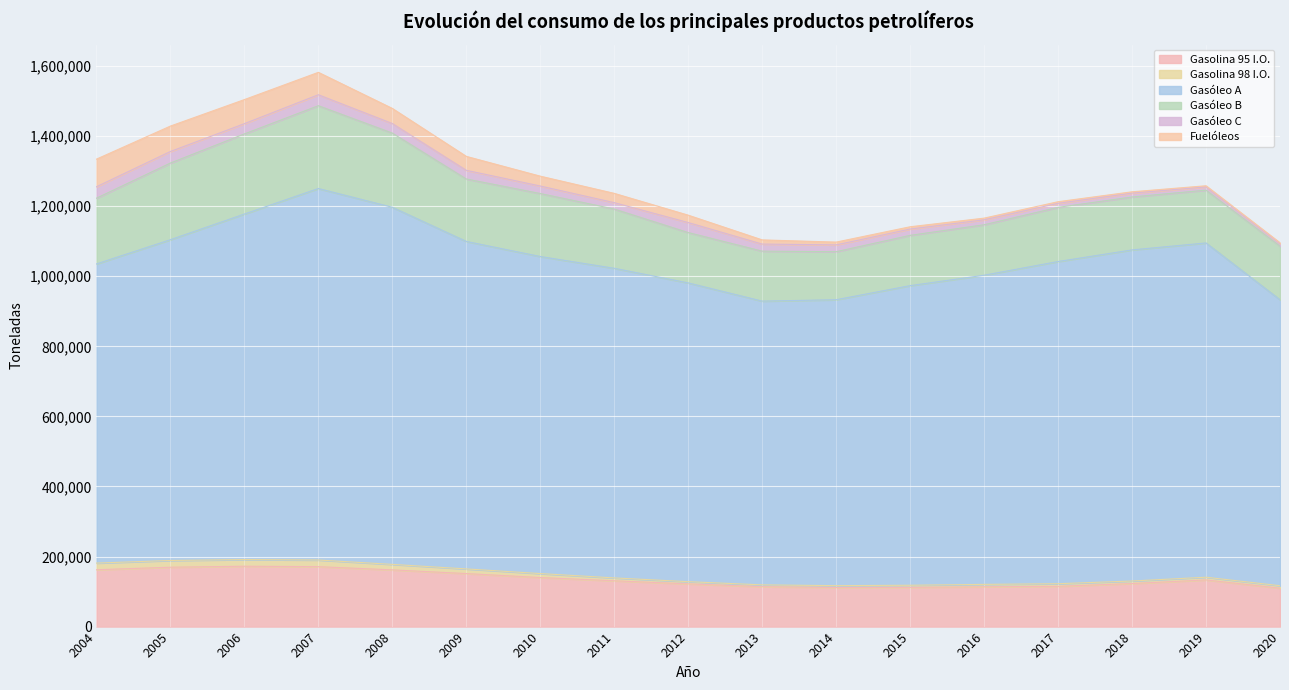

Is it true that Gasóleo C equals 22716.4 at 2005?

False